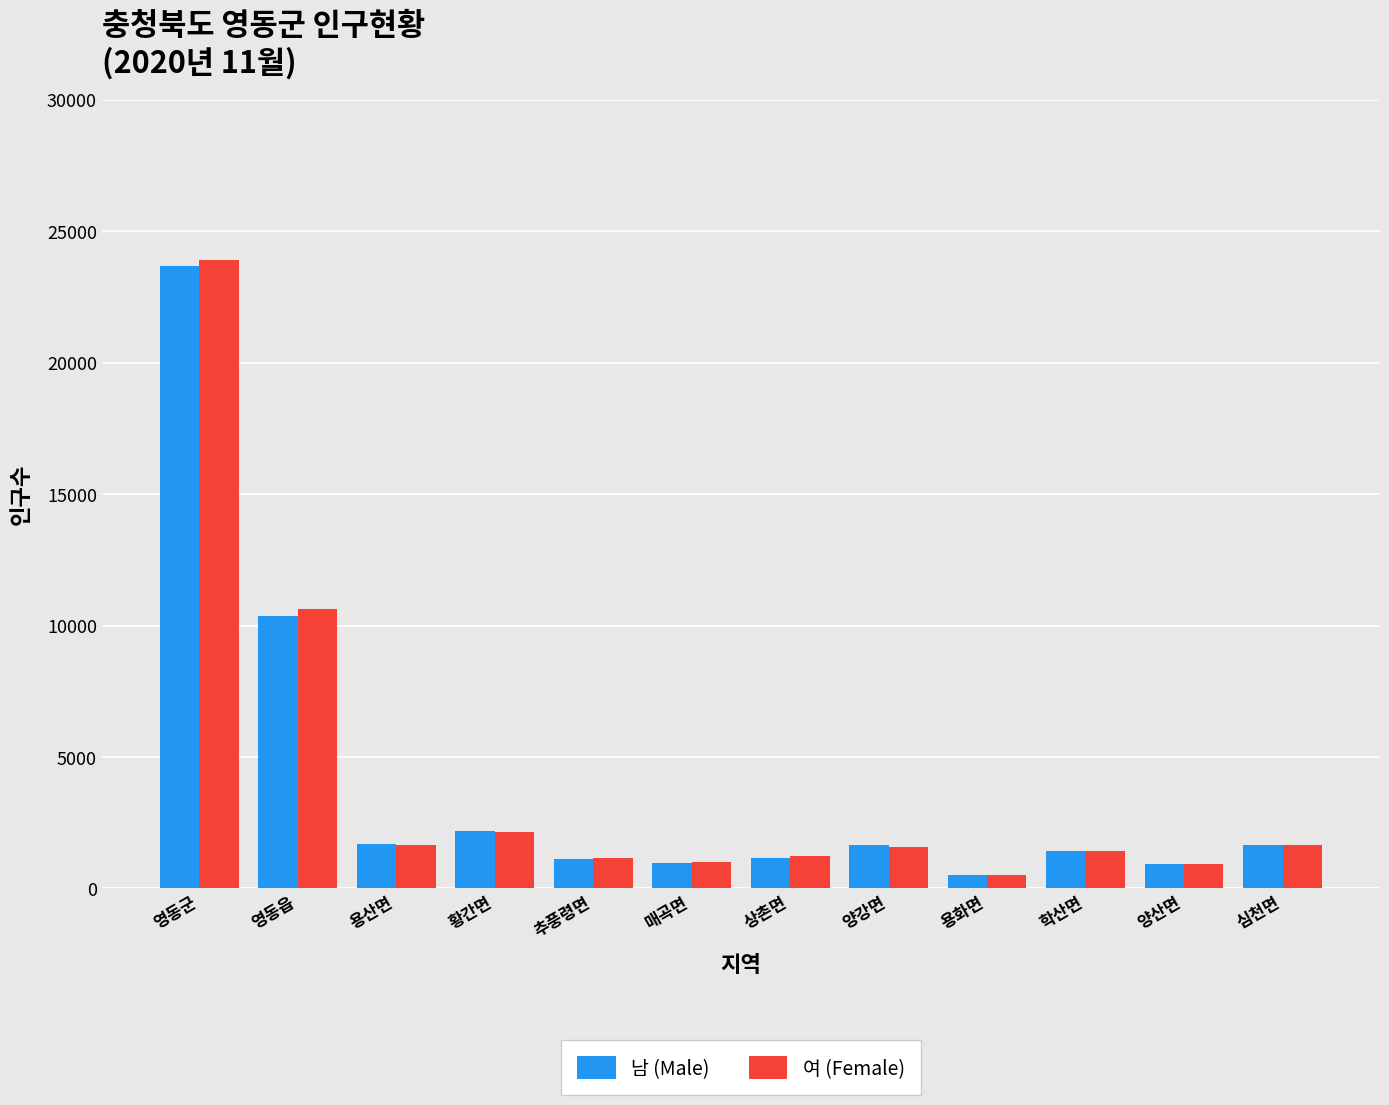

What is the maximum value for 남 (Male)?

23657